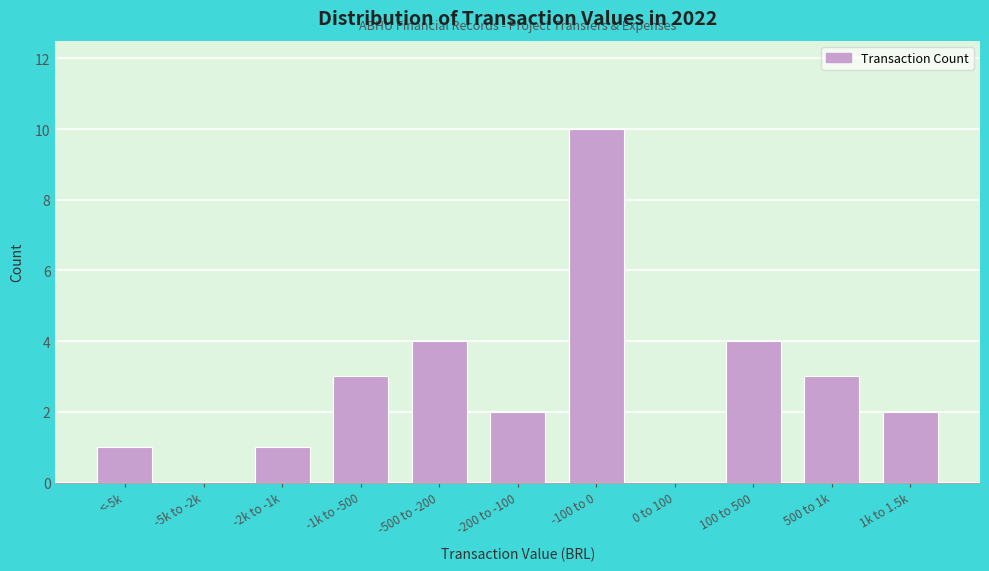

Reading left to right, what are all the values shown in this chart?

<-5k=1	-5k to -2k=0	-2k to -1k=1	-1k to -500=3	-500 to -200=4	-200 to -100=2	-100 to 0=10	0 to 100=0	100 to 500=4	500 to 1k=3	1k to 1.5k=2